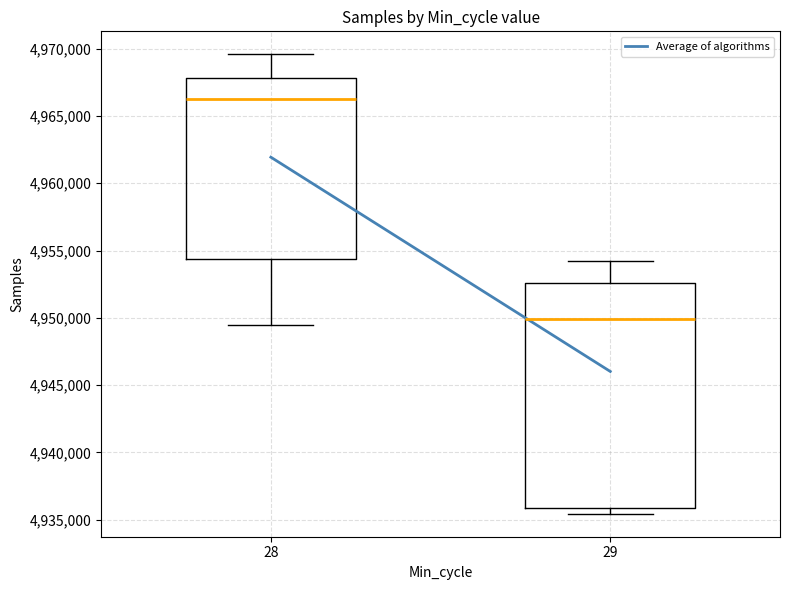

Reading left to right, transcribe this box plot: for each box, give where its median line is, the range the box spans, and where its two whiskers end, as read against the y-axis. The values are not printed on the chart, so give them approximately, as read against the axis.

28: median 4966500, box 4954500 to 4968000, whiskers 4949500 to 4969500
29: median 4950000, box 4936000 to 4952500, whiskers 4935500 to 4954000